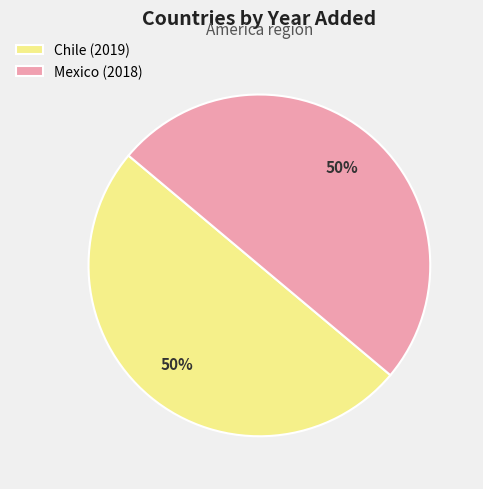

How many segments does this pie chart have?

2